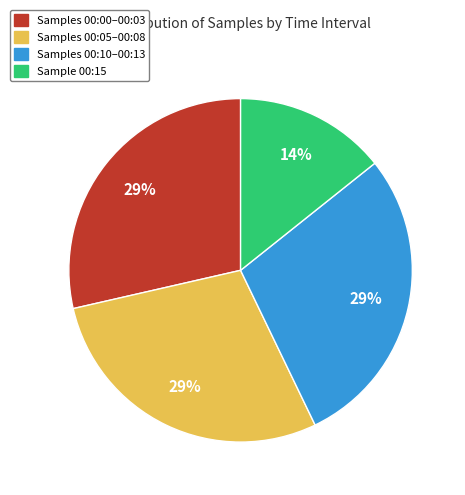

Is there any slice that represents more than half of the pie?

No